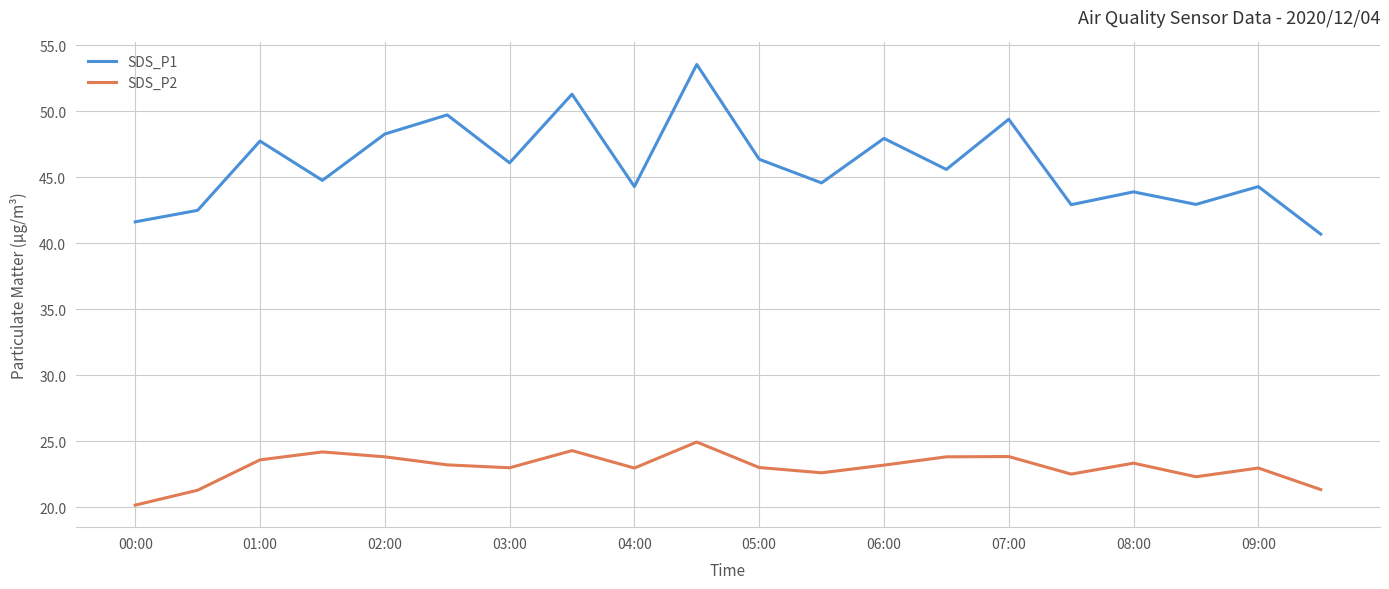

What are all the series names shown in the legend?

SDS_P1, SDS_P2